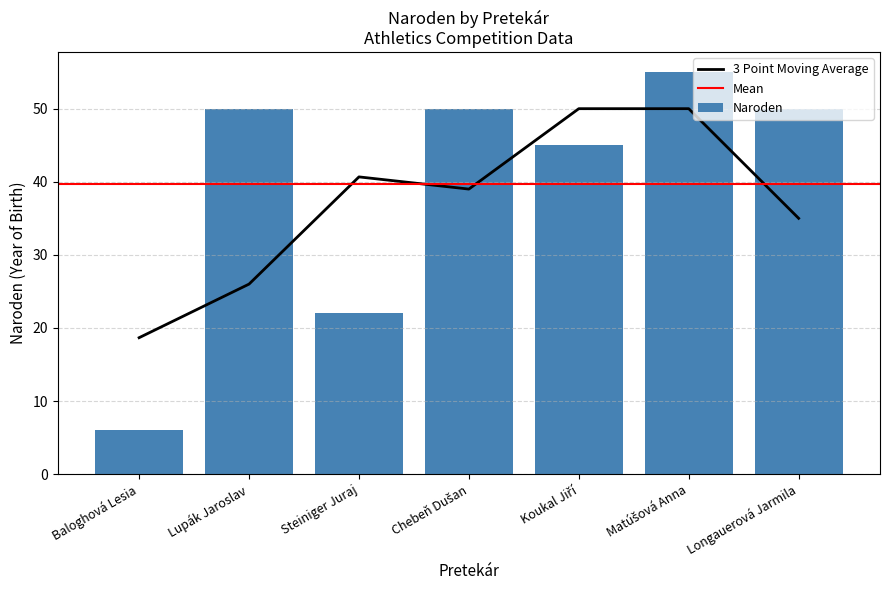

What position from the left is Koukal Jiří?

5